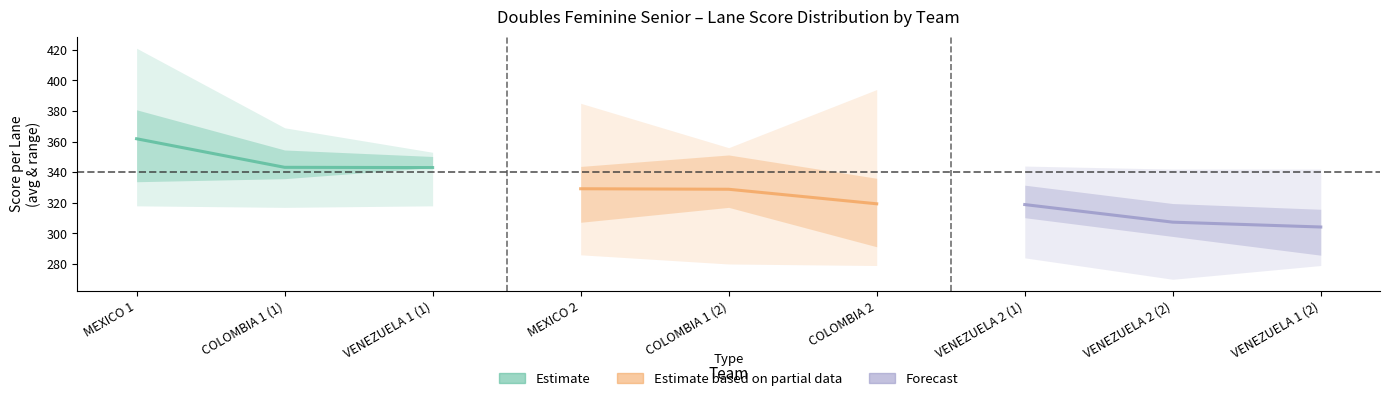

What is the difference between the maximum and minimum values in the Estimate series?

18.8